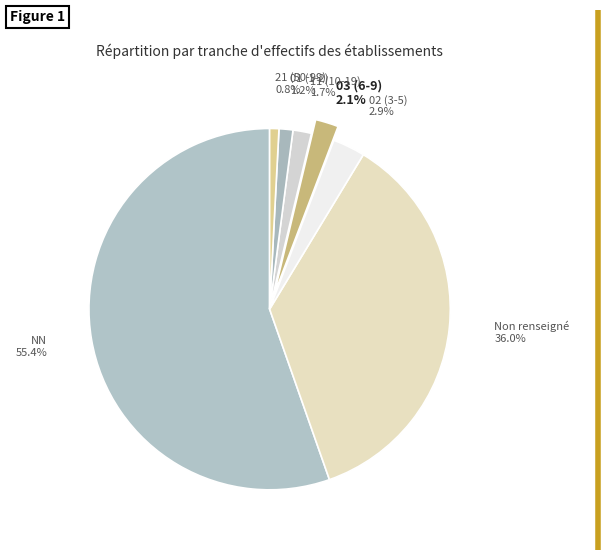

Which slice is the smallest?

21